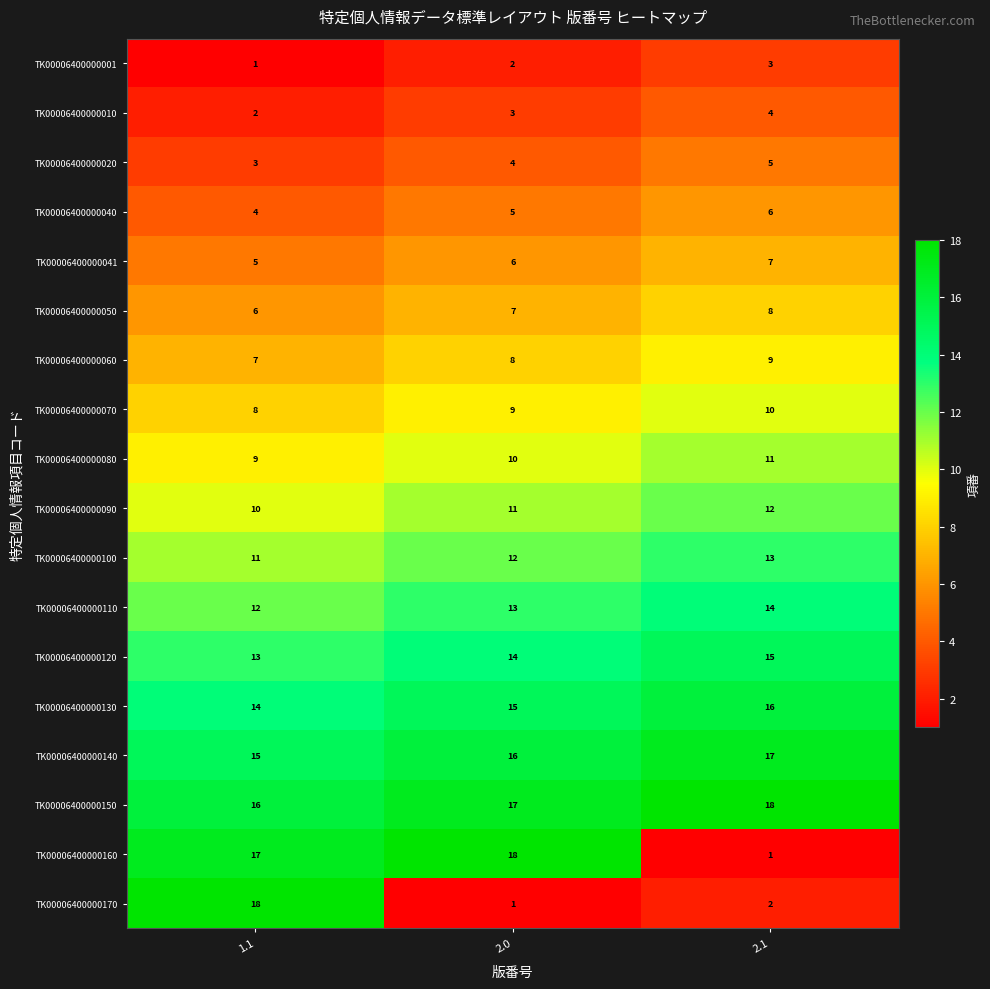

What is the total value across all series at 1.1?

171